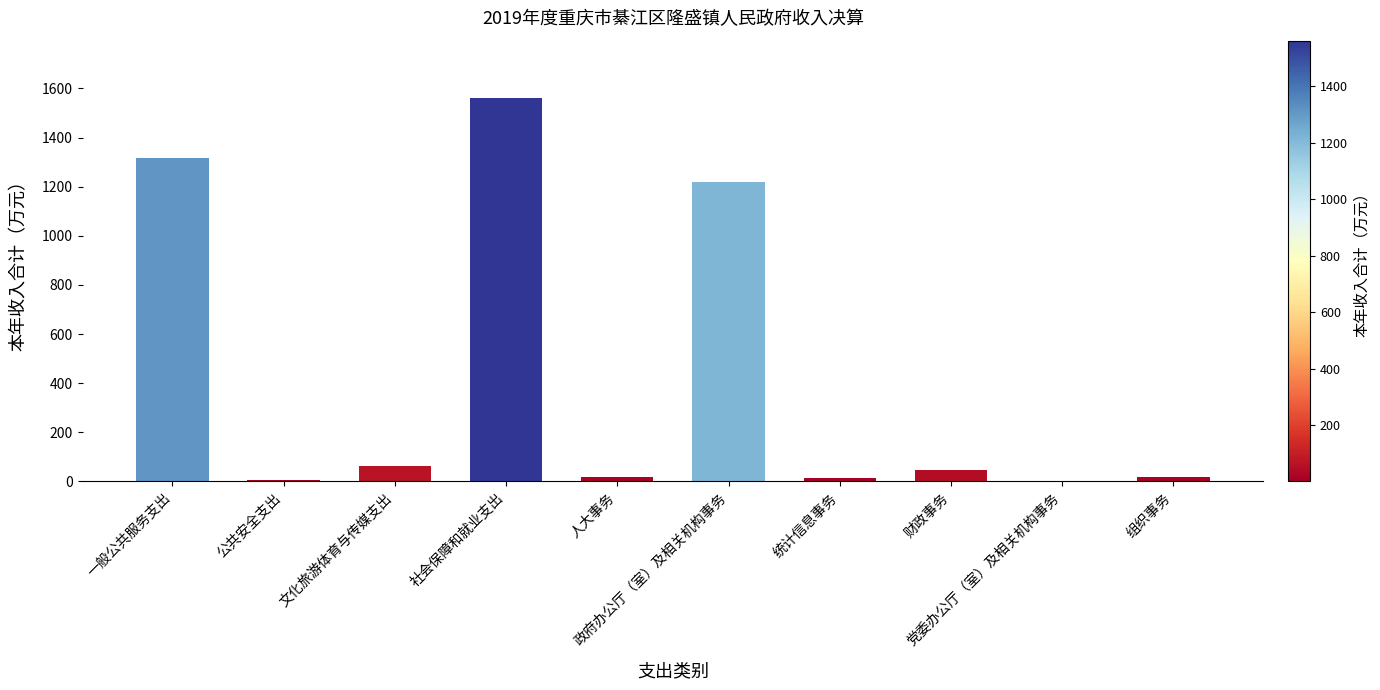

What is the sum of all values?

4260.0